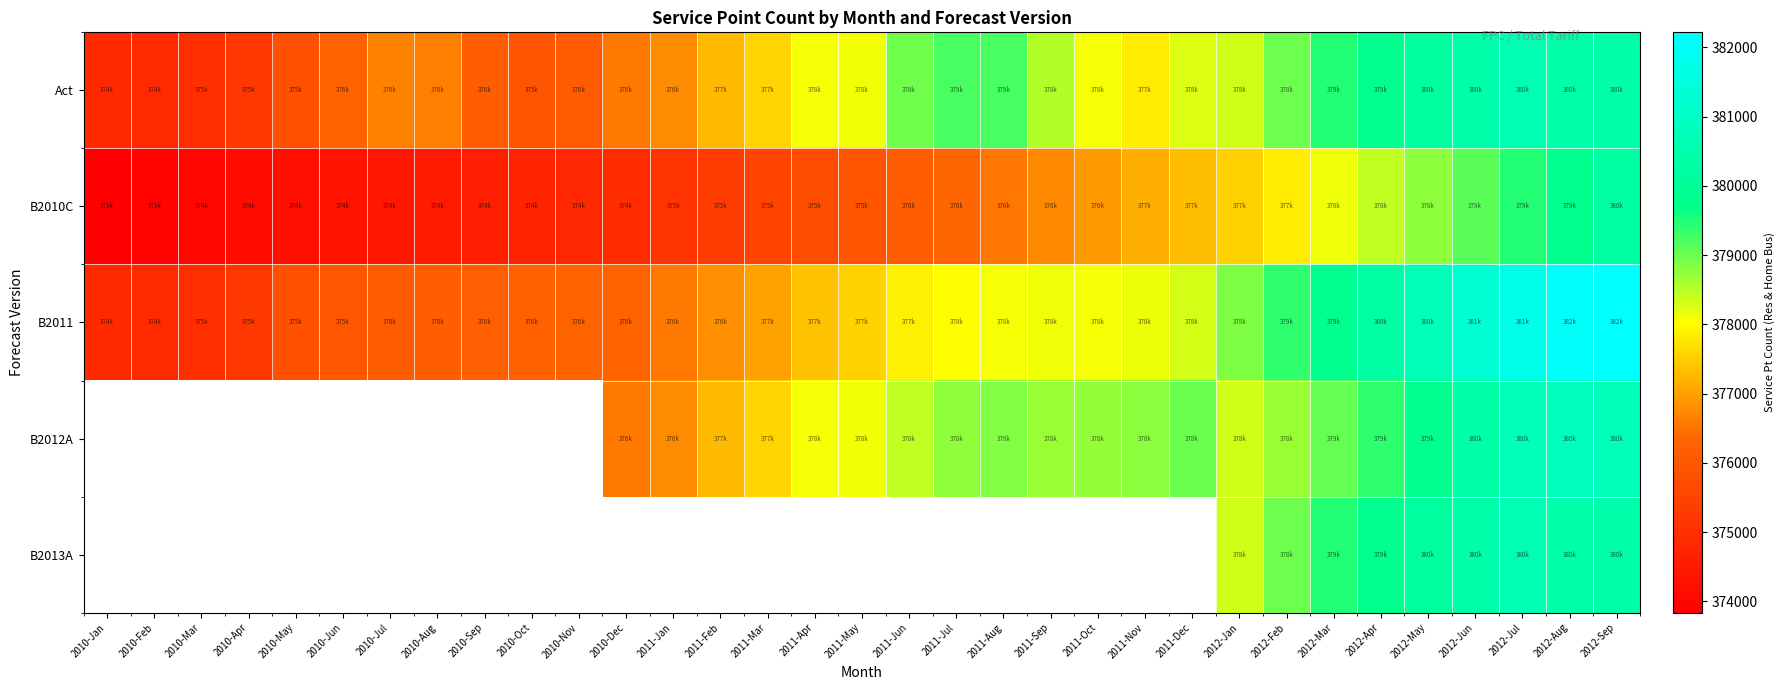

Which series changed the most between 2010-Sep and 2012-Apr?

B2011